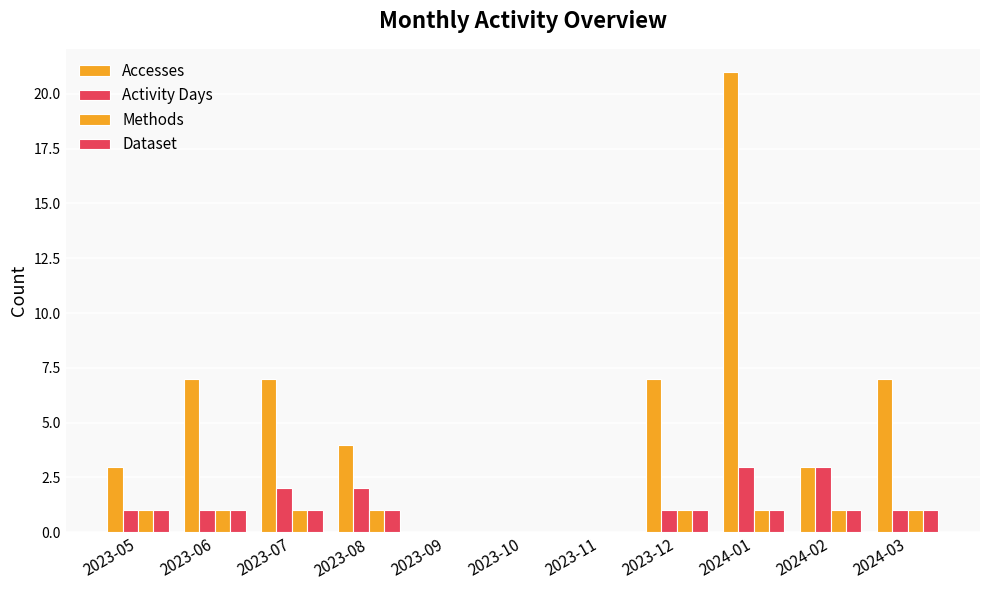

Where is Accesses nearest to the value 10?

2023-06